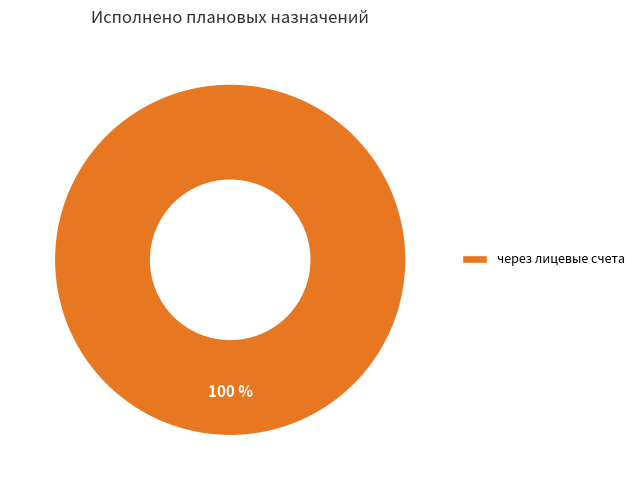

Is there a majority slice in this chart?

Yes